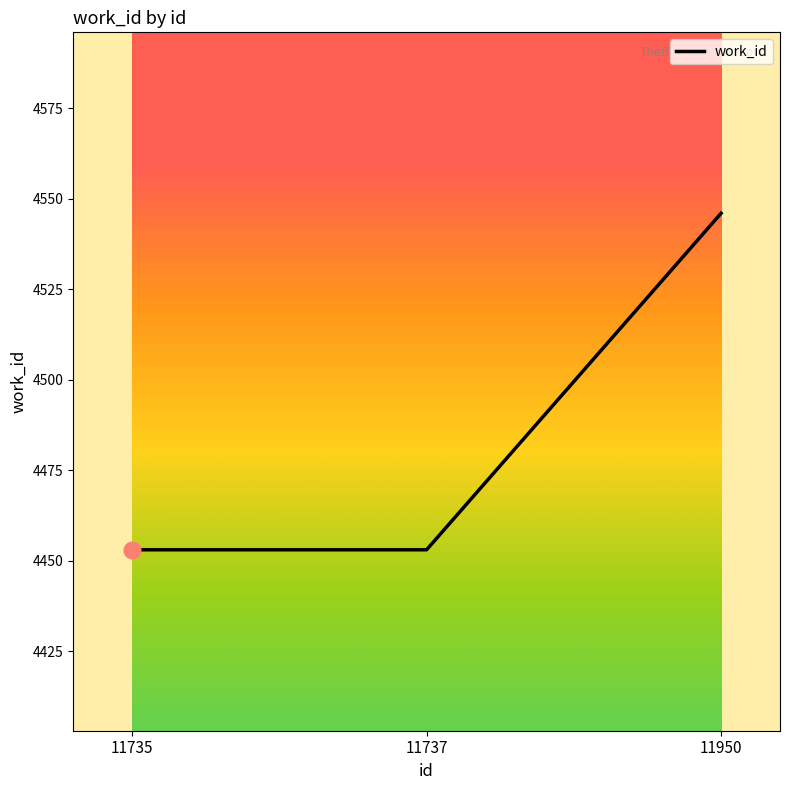

Reading left to right, what are all the values shown in this chart?

4453	4453	4546